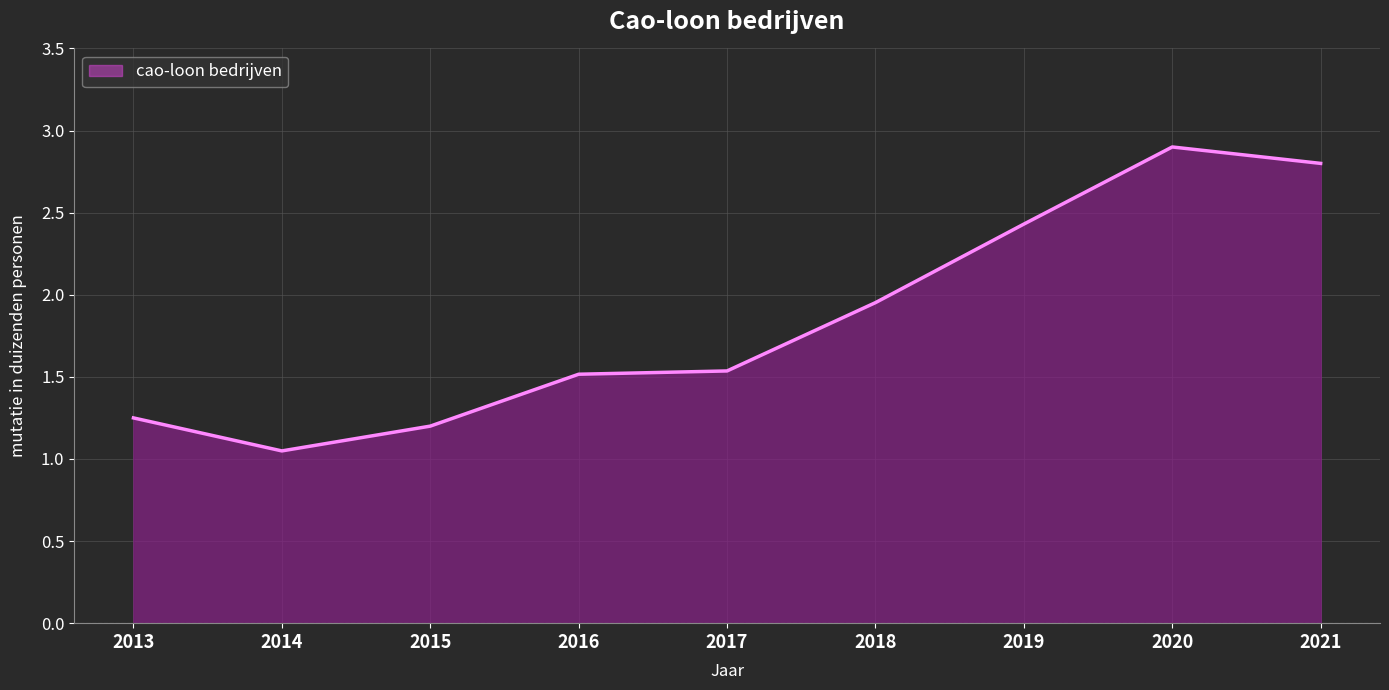

The chart shows a value of 0.9 at 2018. True or false?

False